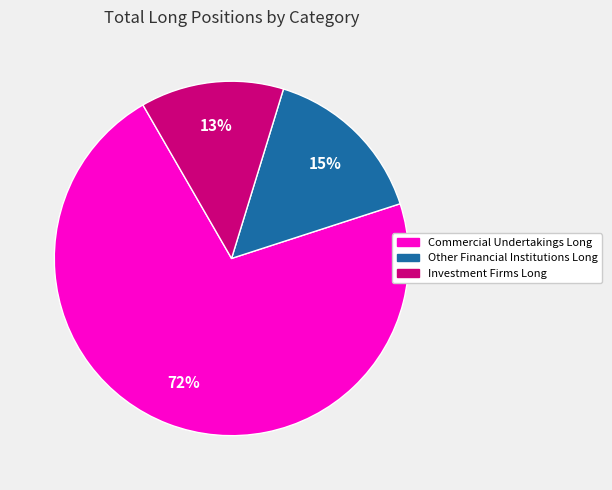

True or false: Other Financial Institutions Long accounts for 24% of the total.

False